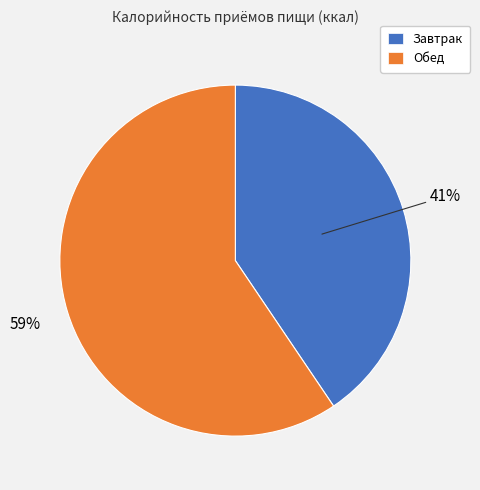

Which category has the smallest portion of the pie?

Завтрак